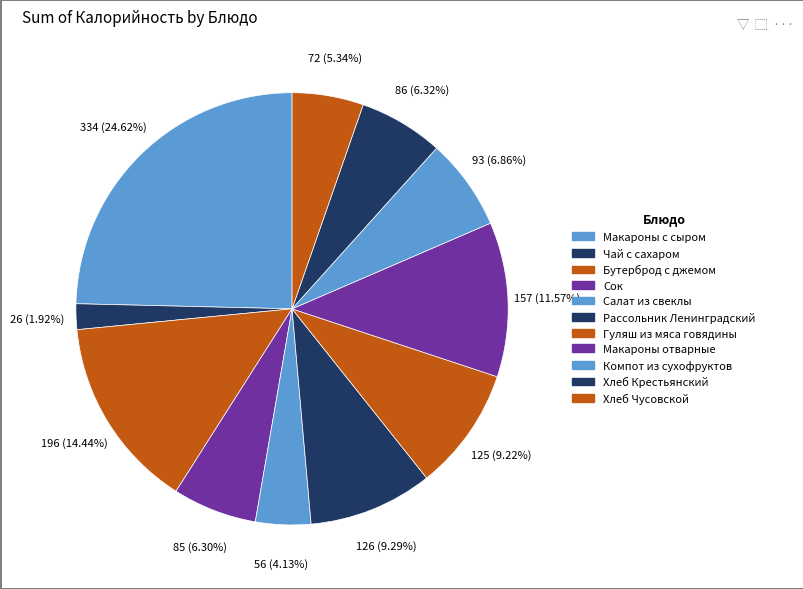

True or false: Хлеб Чусовской accounts for 12% of the total.

False